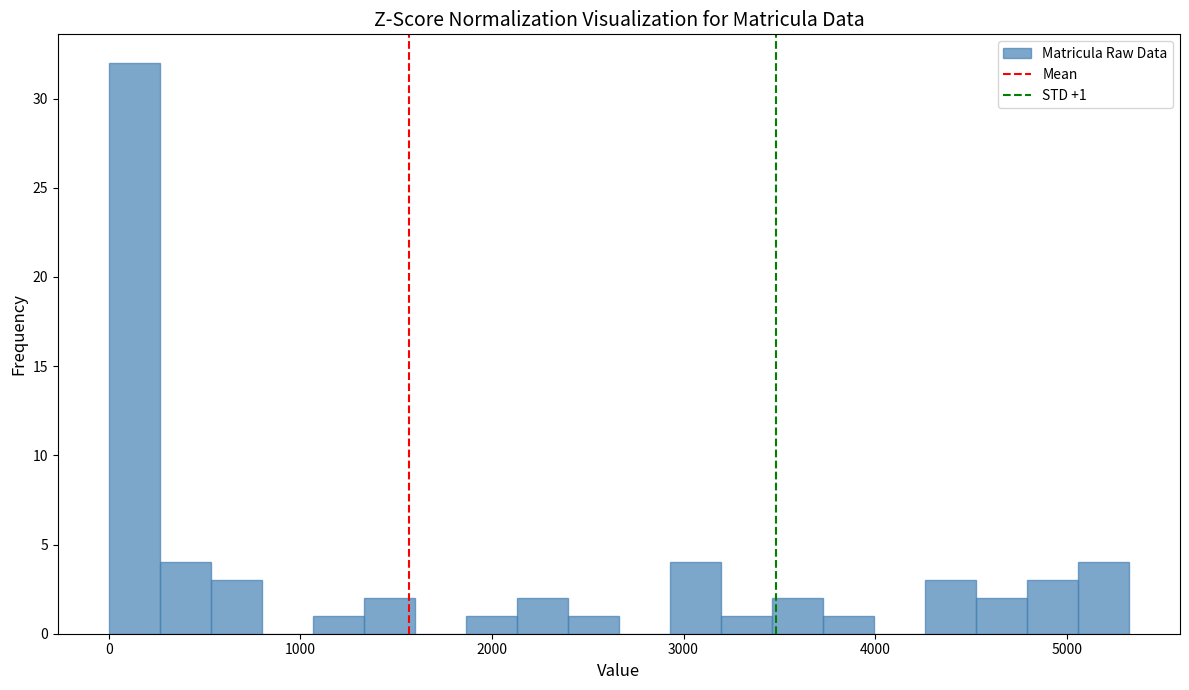

Around what value on the x-axis is the tallest bar? Give the approximate position of its centre, as read against the axis.

100